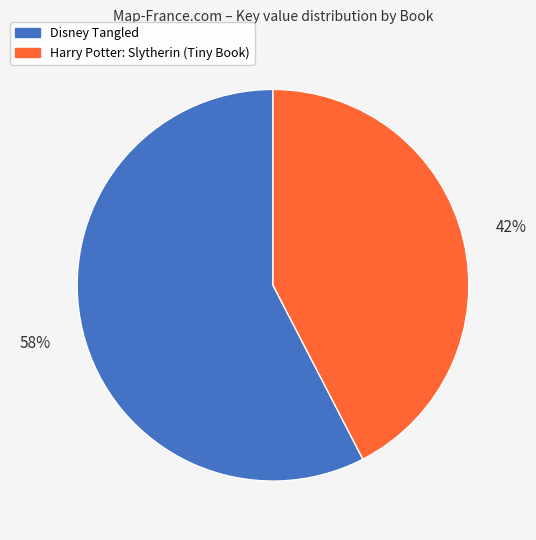

Which has a higher value, Harry Potter: Slytherin (Tiny Book) or Disney Tangled?

Disney Tangled